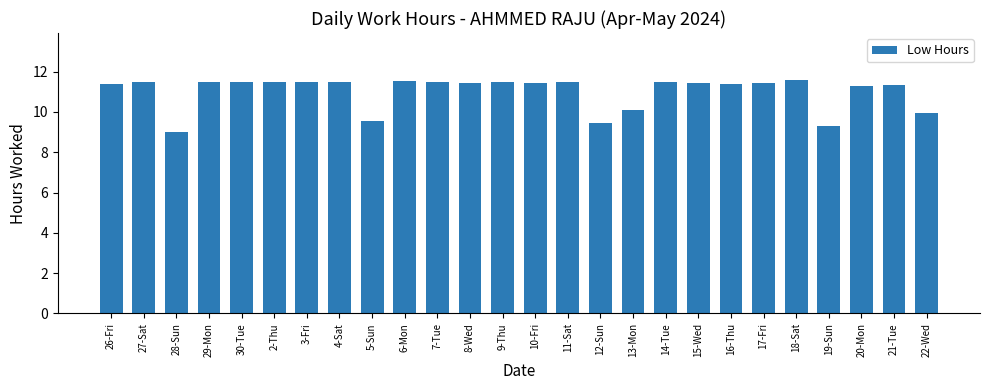

What is the smallest value displayed?

9.0